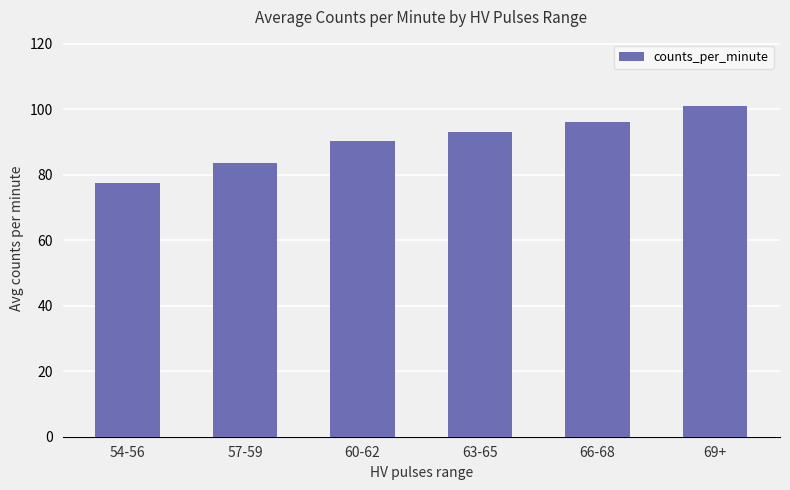

Reading right to left, what are all the values shown in this chart?

69+=101.0	66-68=96.2	63-65=93.0	60-62=90.2	57-59=83.5	54-56=77.5